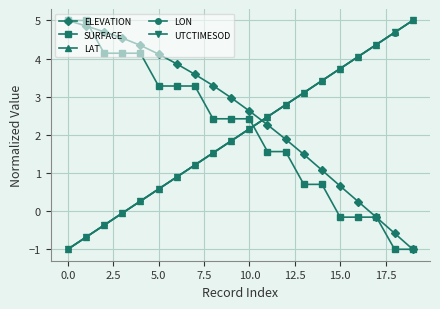

What is the minimum value for UTCTIMESOD?

-1.0